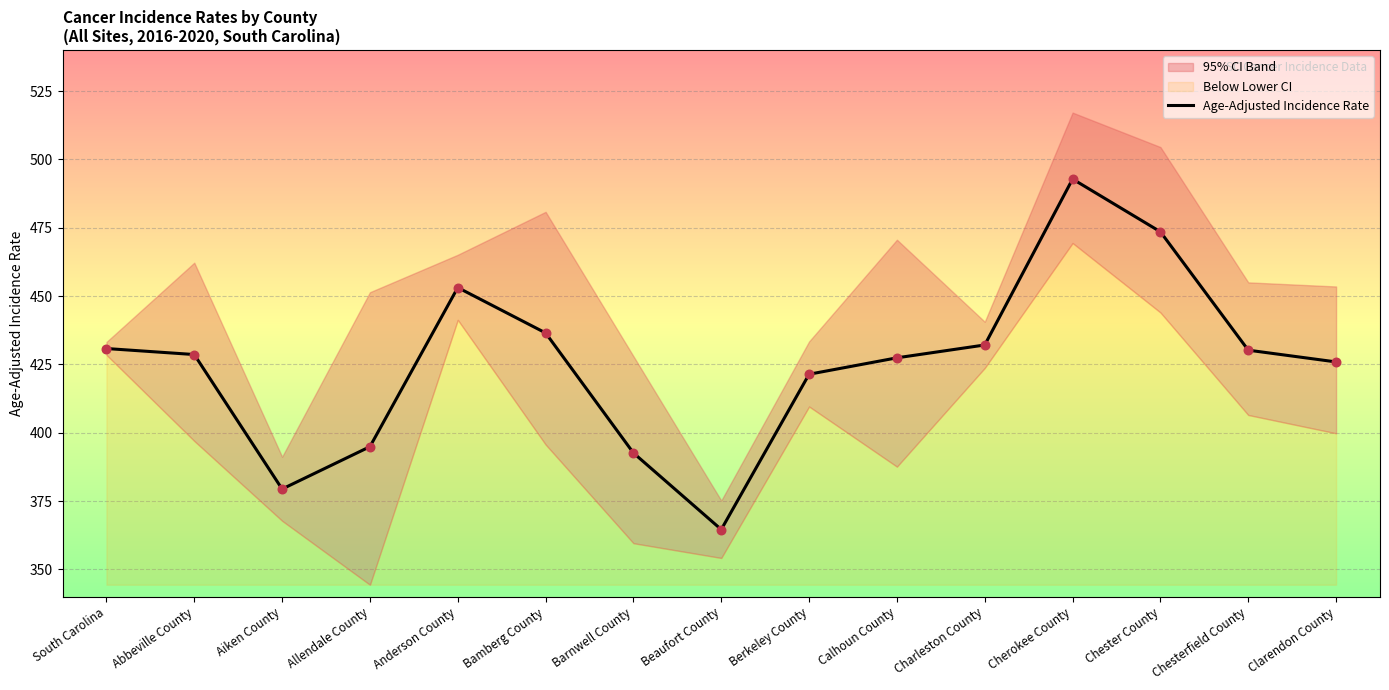

What is the ratio of the value at Allendale County to the value at Aiken County?

1.0